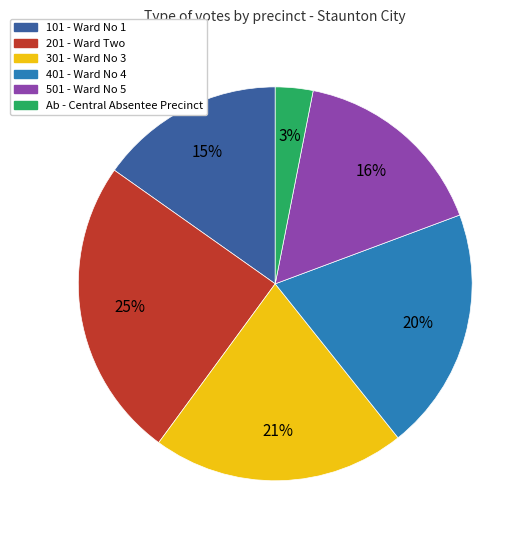

The 201 - Ward Two slice represents 25% of the pie. True or false?

True